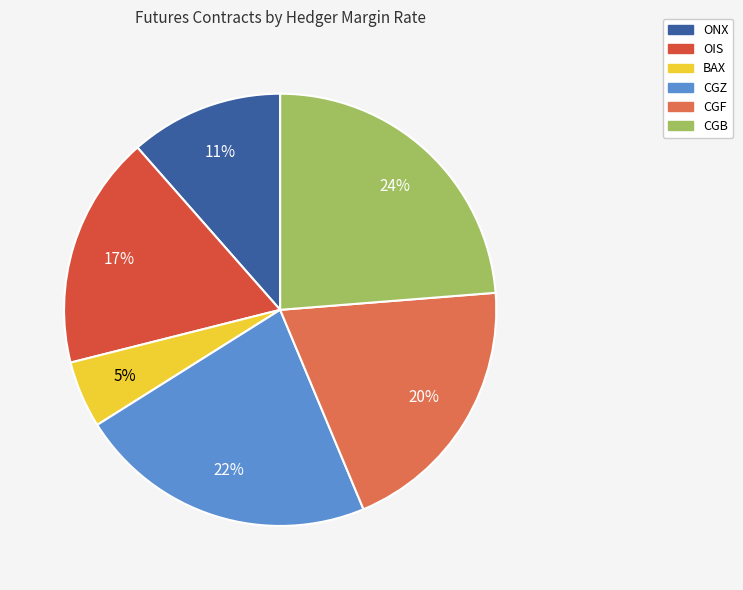

Between CGZ and OIS, which is larger?

CGZ